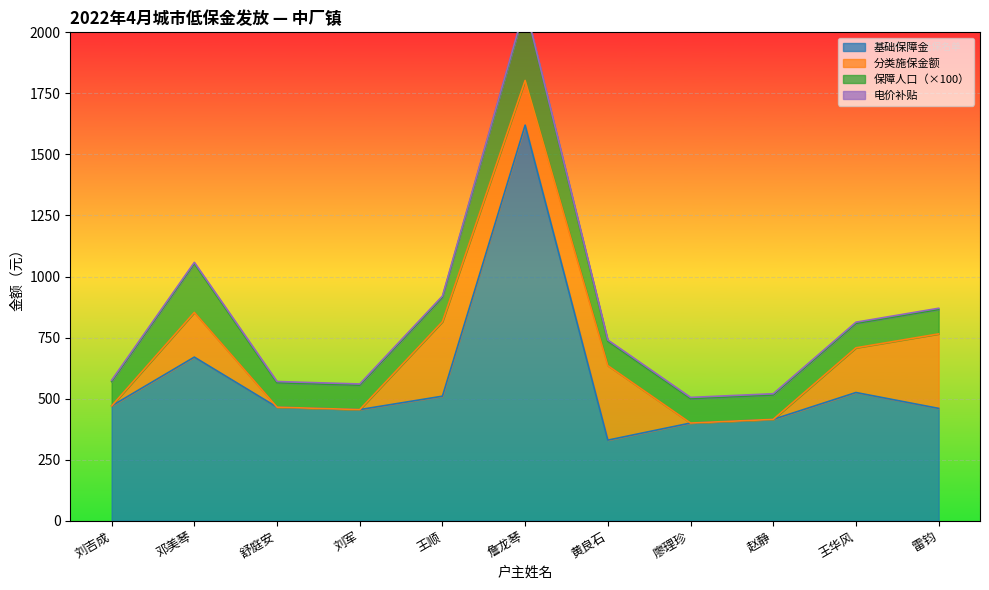

True or false: 基础保障金 and 电价补贴 cross at least once.

False